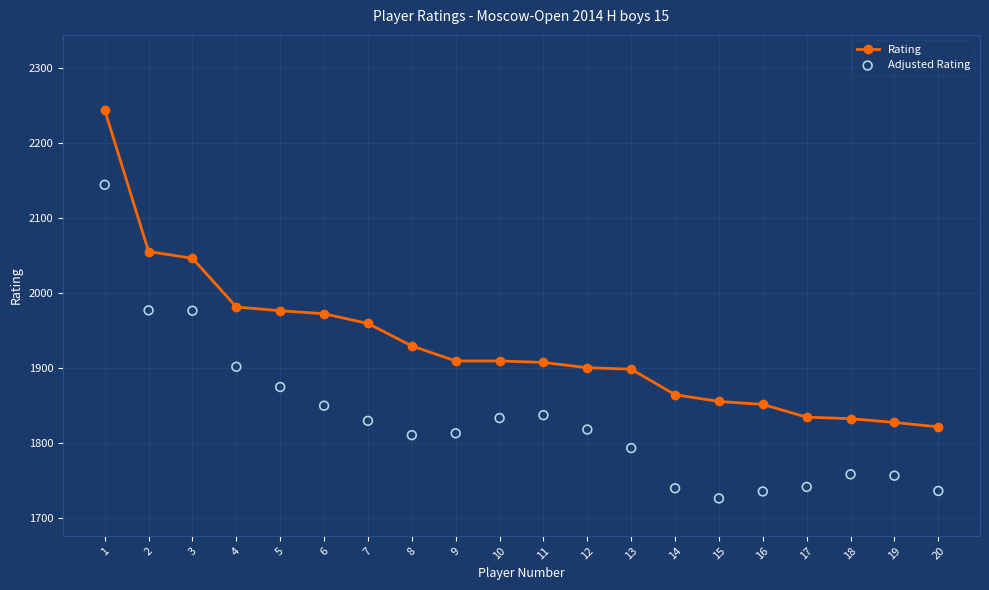

Which series contains the highest Y value?

Rating